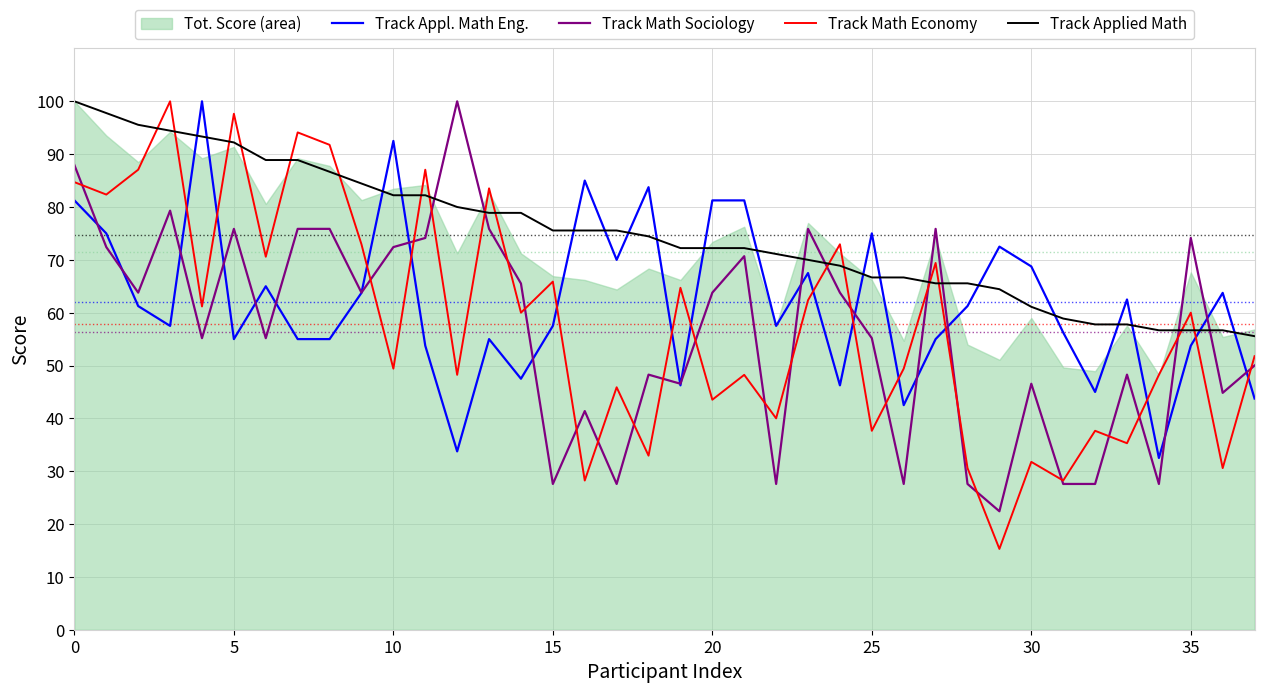

What is the label of the 34th point from the left?

33